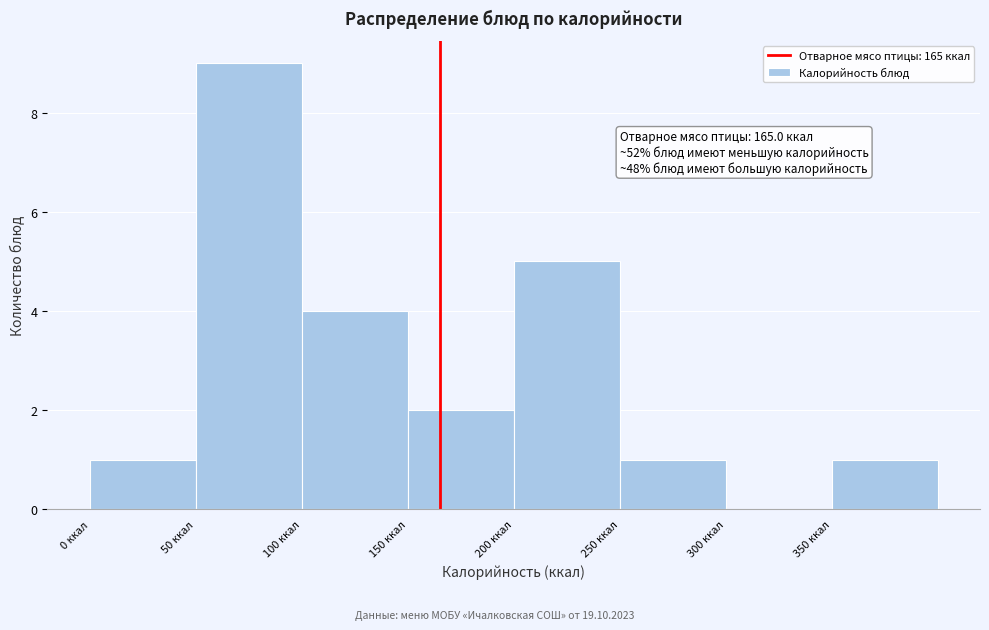

Over which range of the x-axis is the bar tallest?

50 to 100